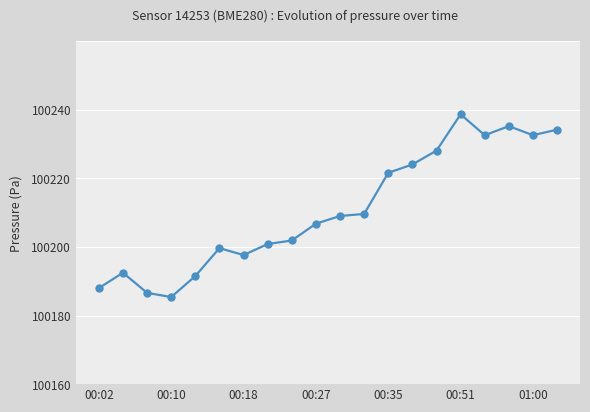

Is this an area chart (filled region under the line)?

No